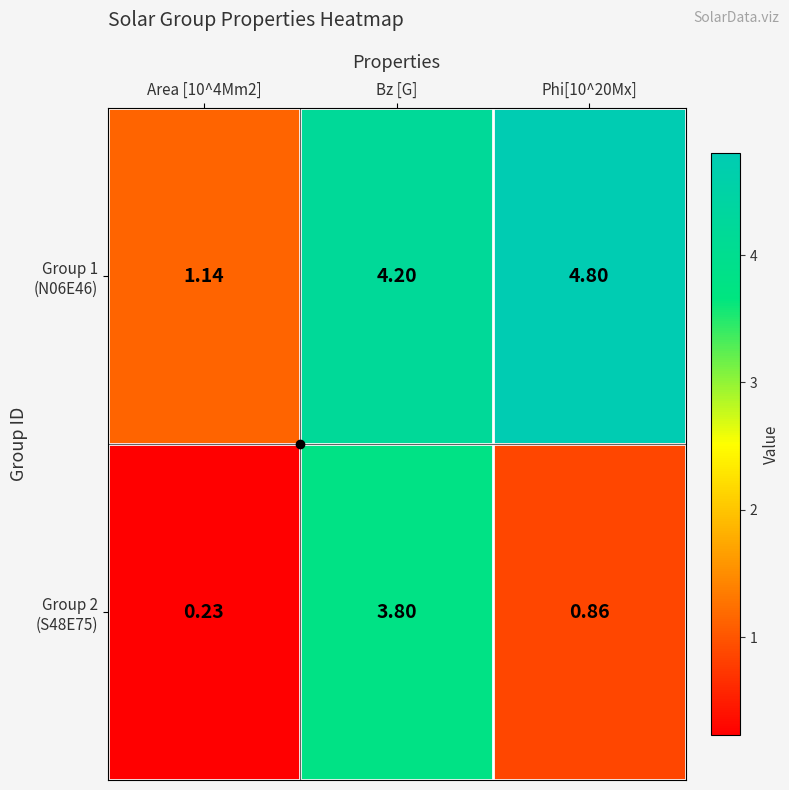

At which category is the sum across all series the highest?

Bz [G]